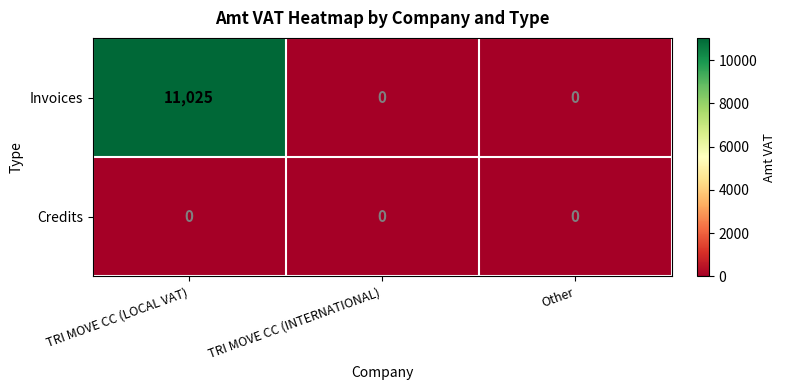

Reading left to right, list all the values displayed in this chart.

Invoices: 11025	0	0
Credits: 0	0	0